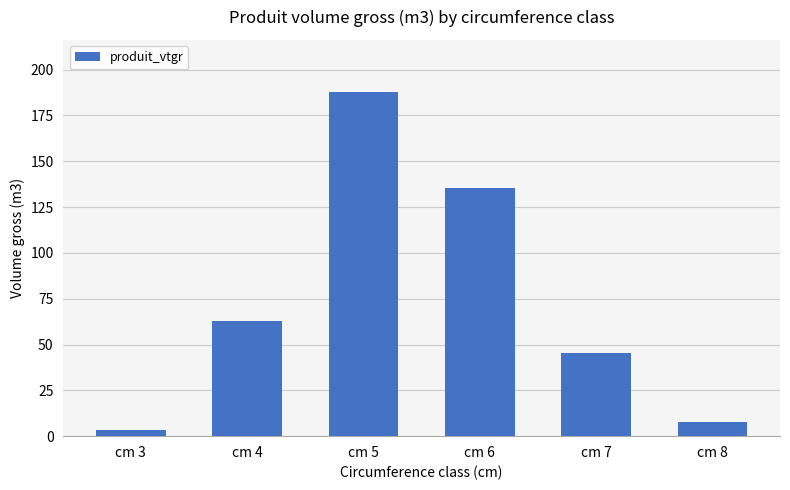

What is the difference between the values at cm 5 and cm 6?

52.9